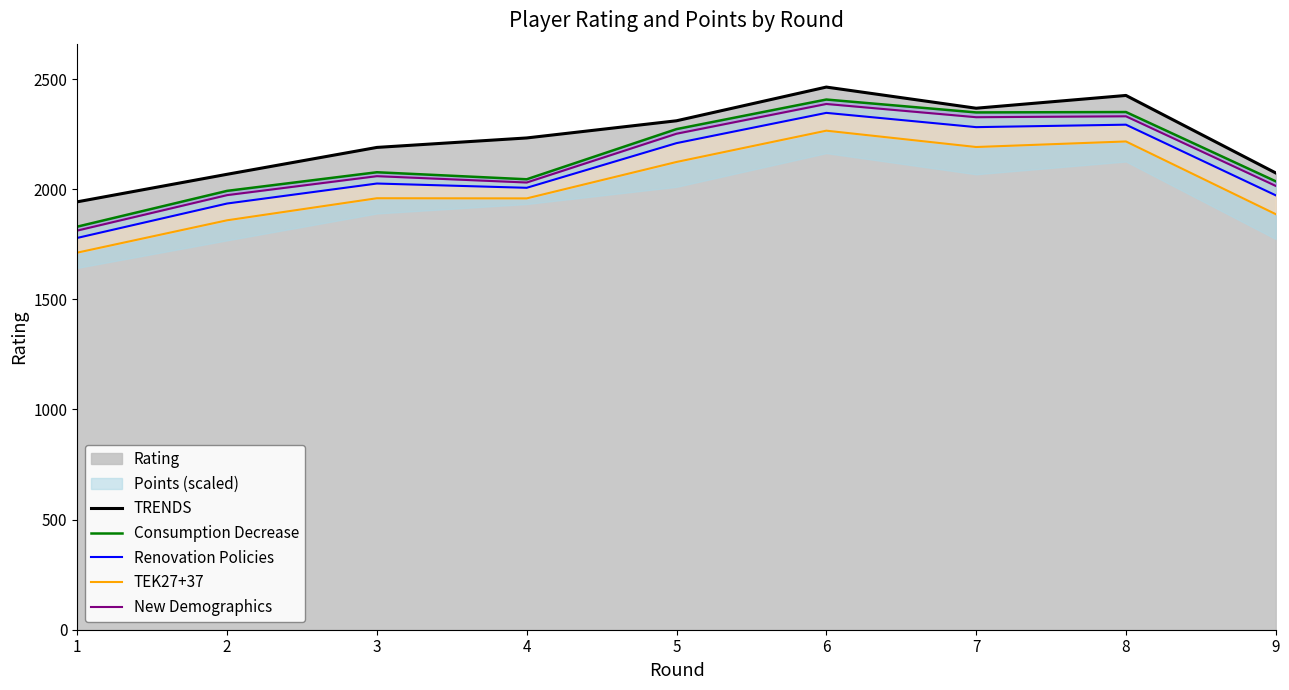

True or false: TRENDS and New Demographics intersect in this chart.

False